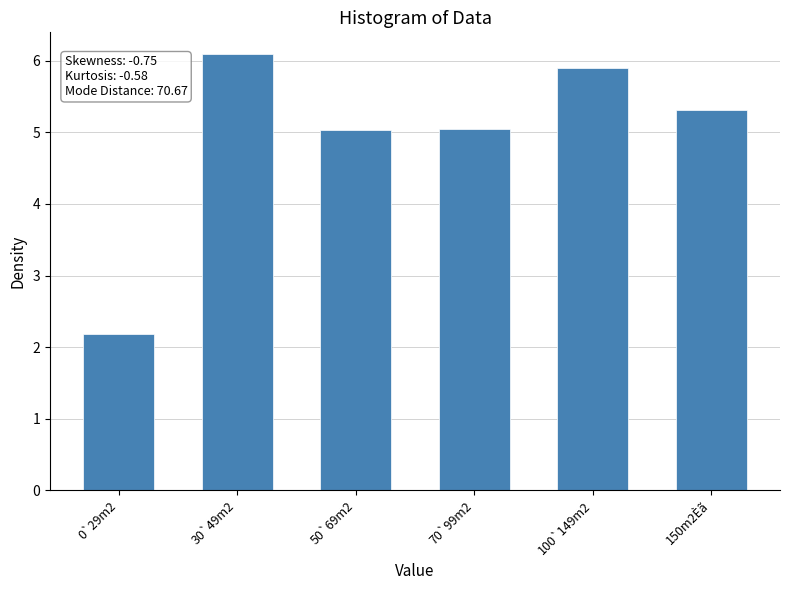

True or false: the data shows 3.4 at 0`29m2.

False